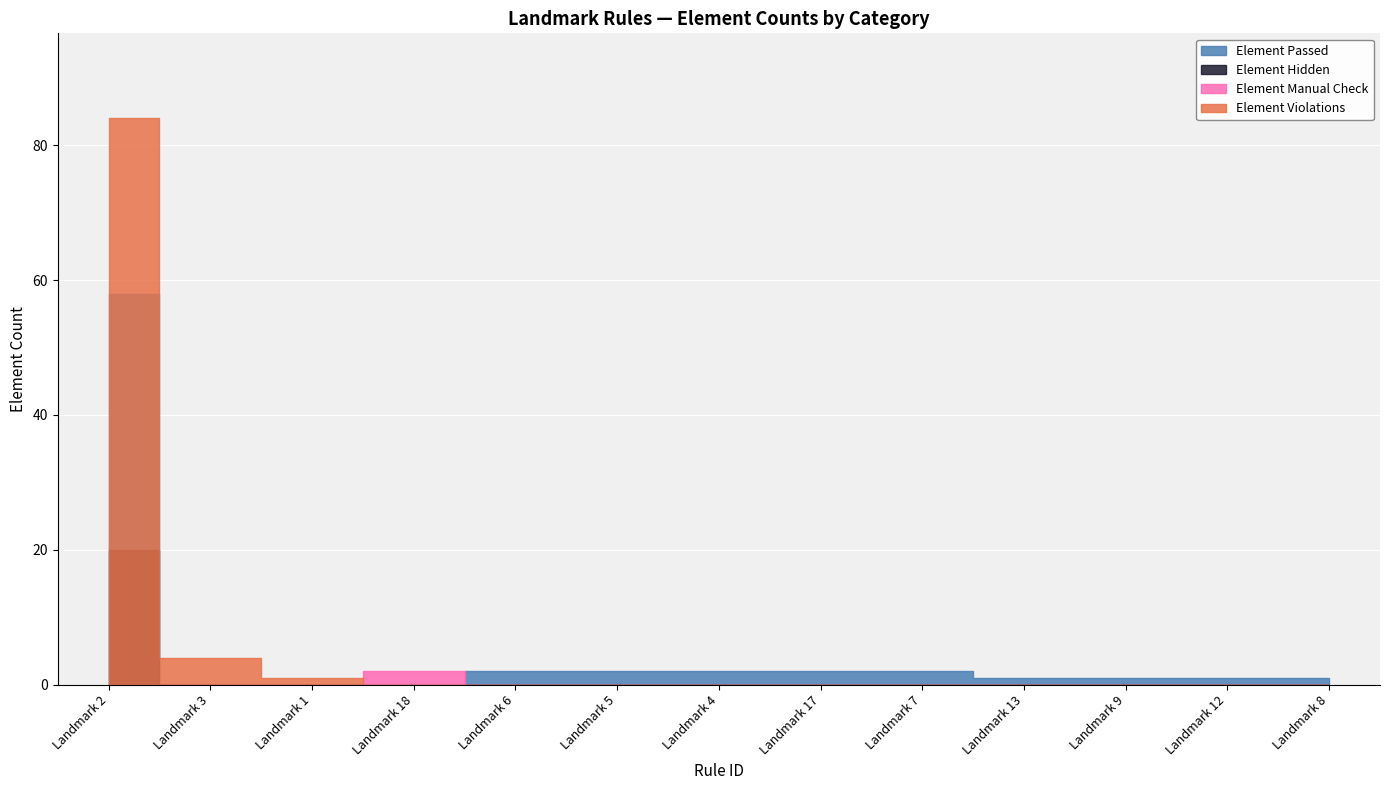

How many categories are shown in the chart?

13